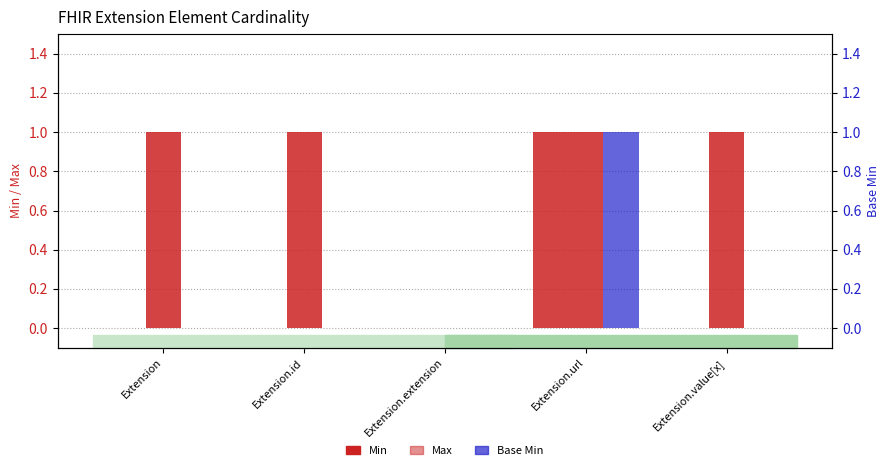

Which series has the largest range (max minus min)?

Min